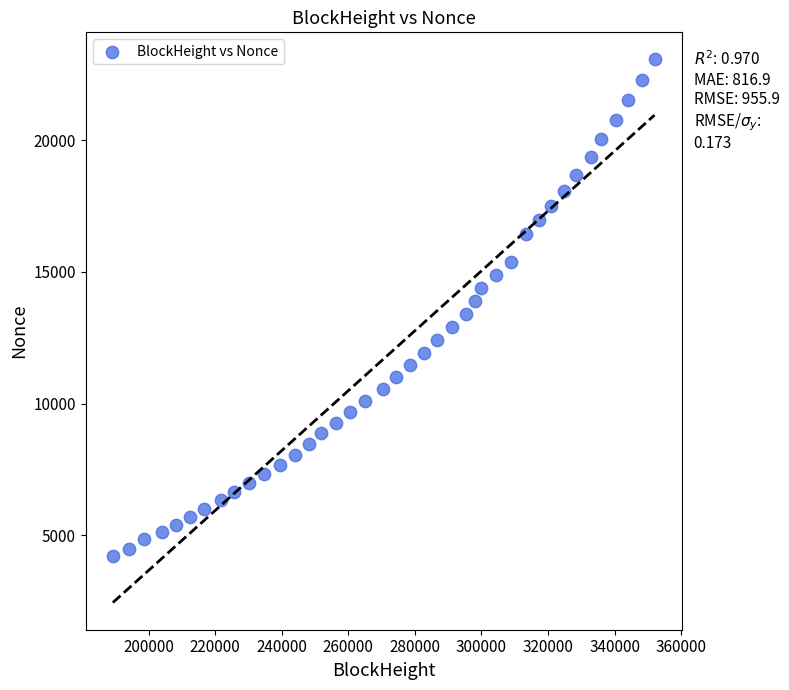

What is the range of Y values (max minus min)?

18853